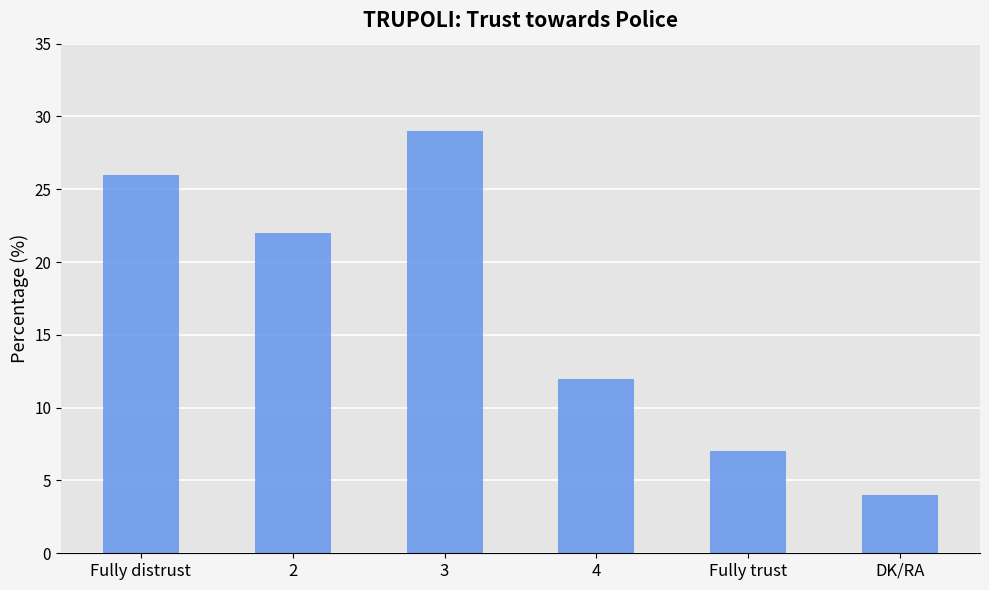

The value at Fully distrust is 15. True or false?

False